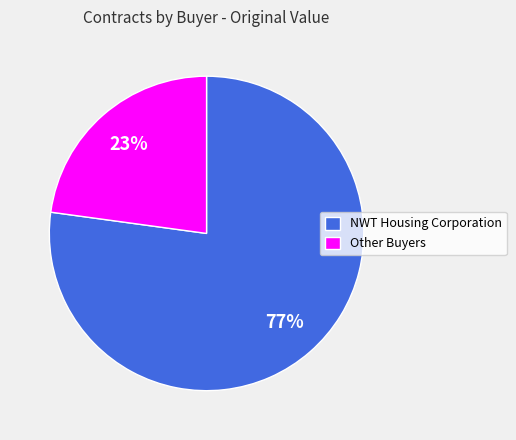

What is the smallest slice in the pie chart?

Other Buyers